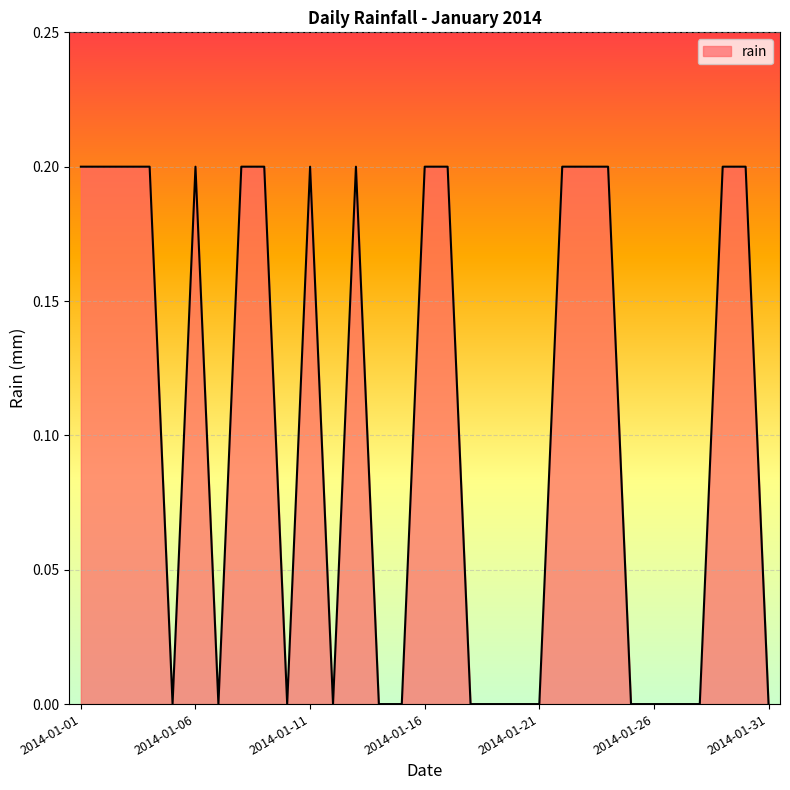

Does the chart have visible grid lines?

Yes